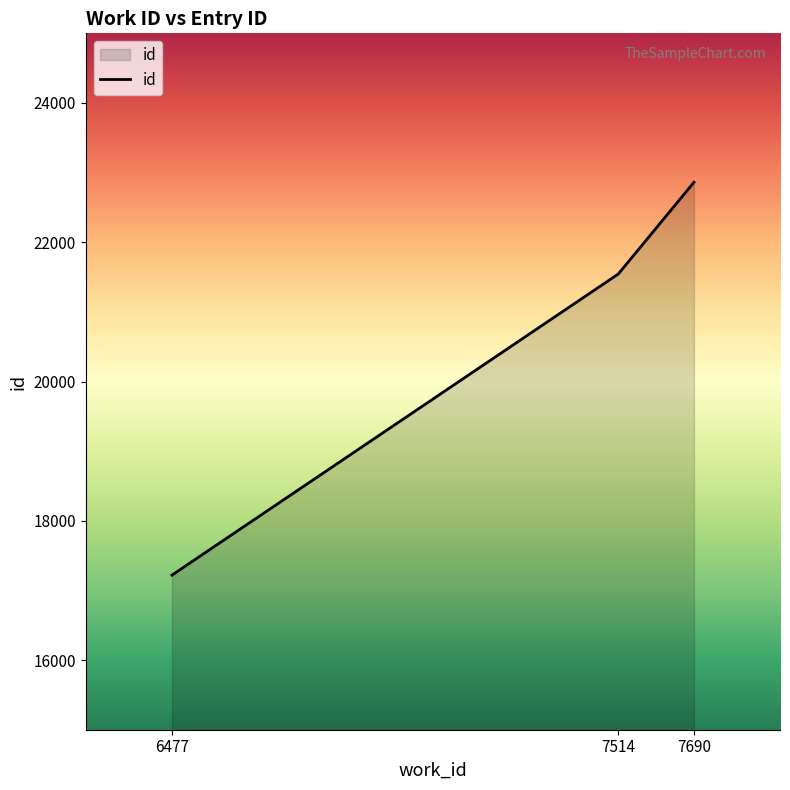

Does the chart have visible grid lines?

No